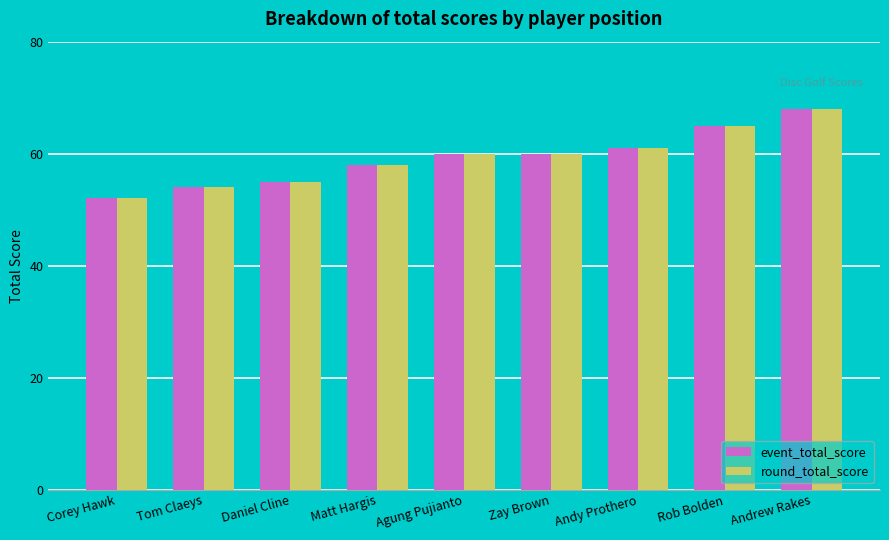

At which category is the sum across all series the highest?

Andrew Rakes